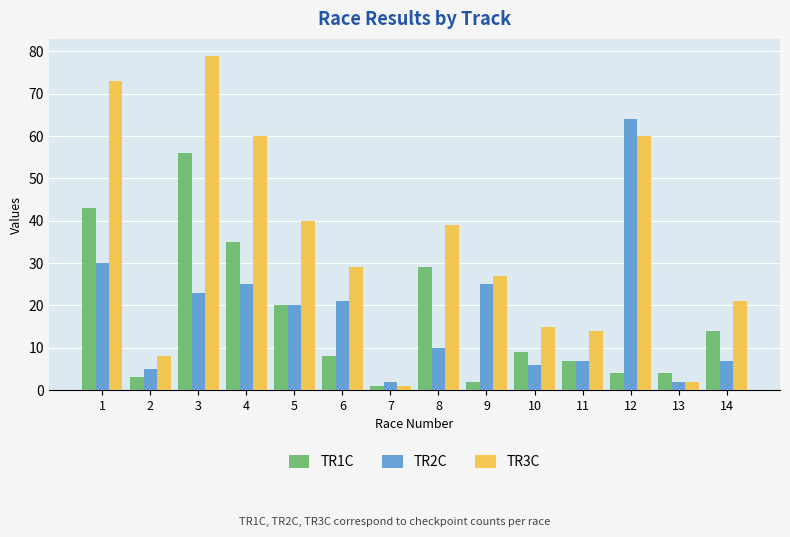

What is the difference between the maximum and minimum values in the TR2C series?

62